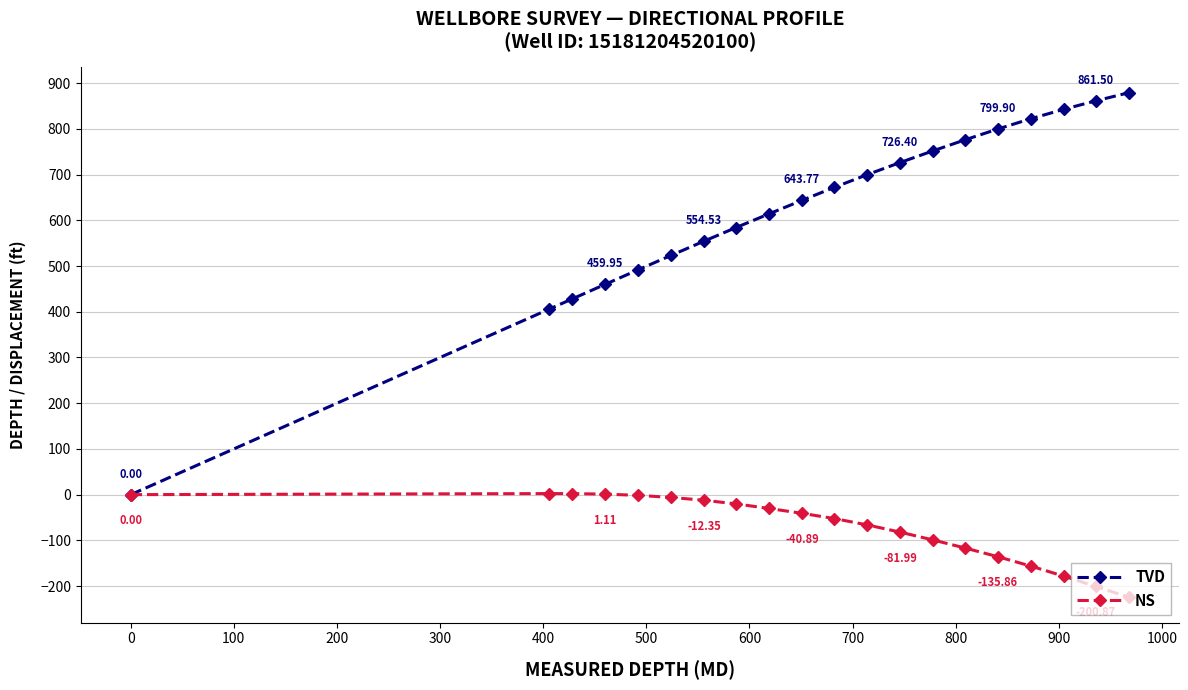

Which series has the largest total across all categories?

TVD